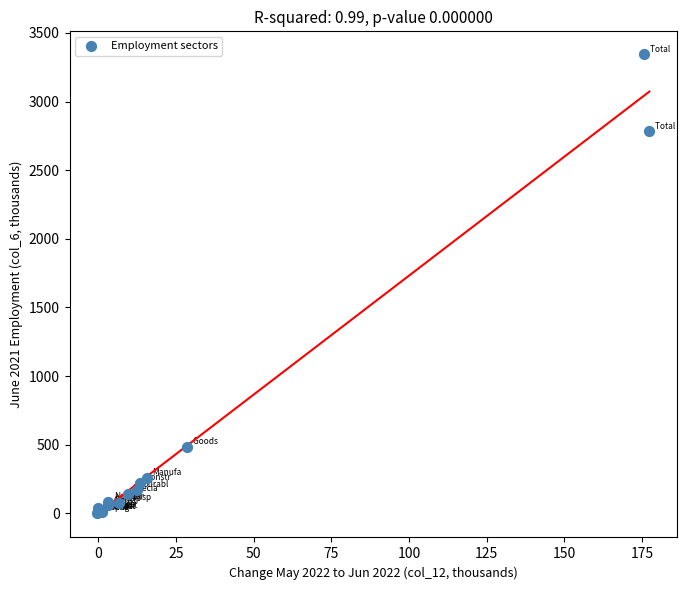

What Y value in the scatter plot is closest to 1674?

2782.6